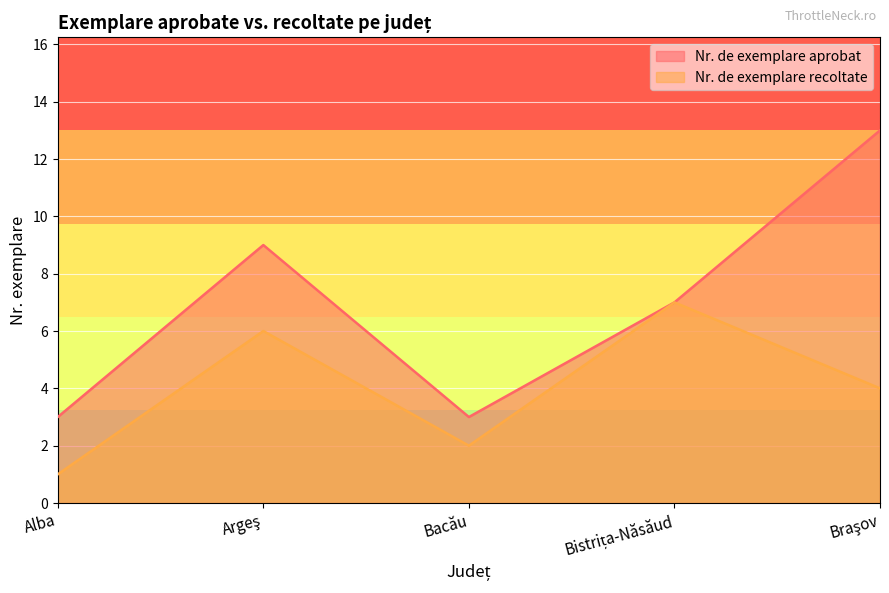

Is the value of Nr. de exemplare aprobat at Braşov greater than the value of Nr. de exemplare recoltate at Braşov?

Yes